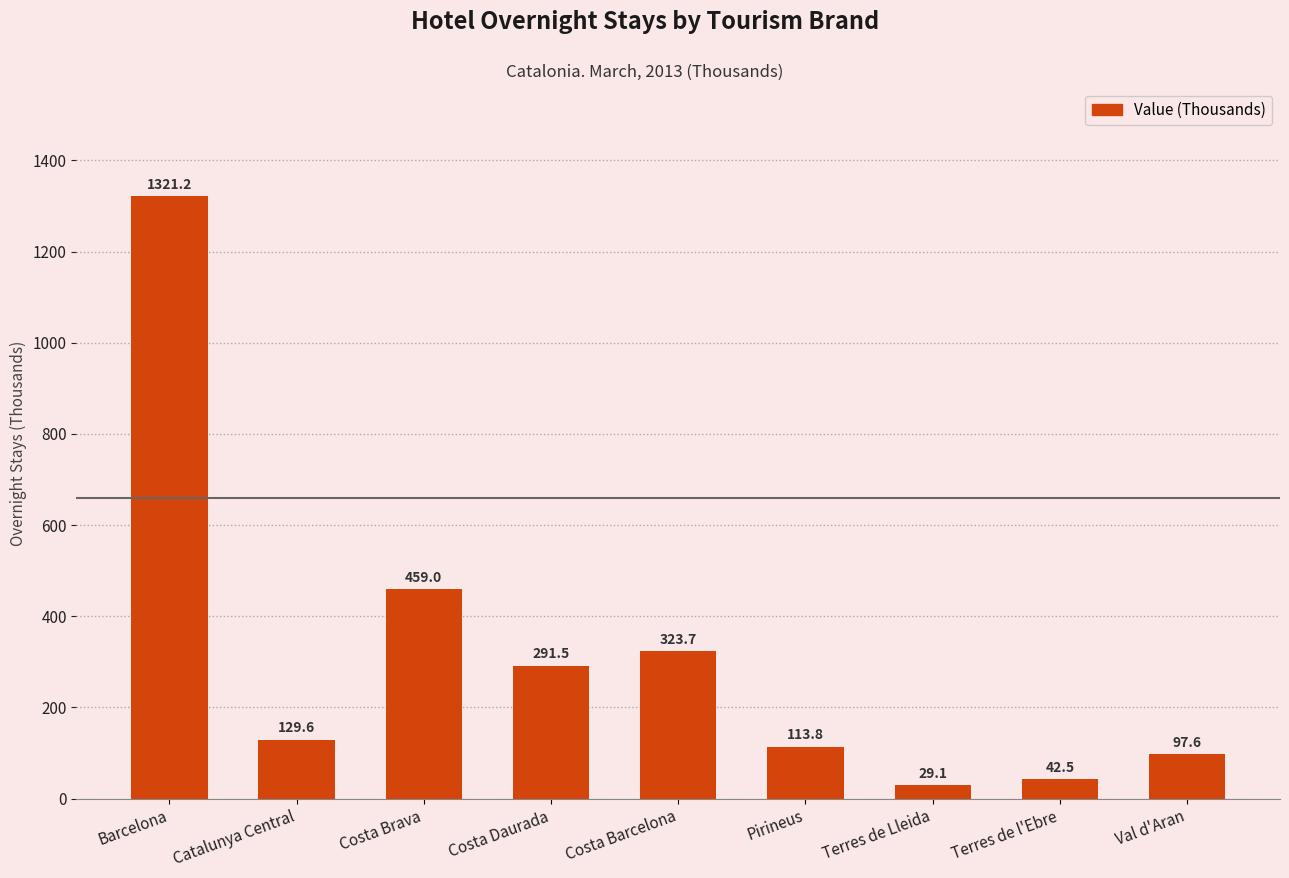

List the labels in order of value, largest first.

Barcelona, Costa Brava, Costa Barcelona, Costa Daurada, Catalunya Central, Pirineus, Val d'Aran, Terres de l'Ebre, Terres de Lleida